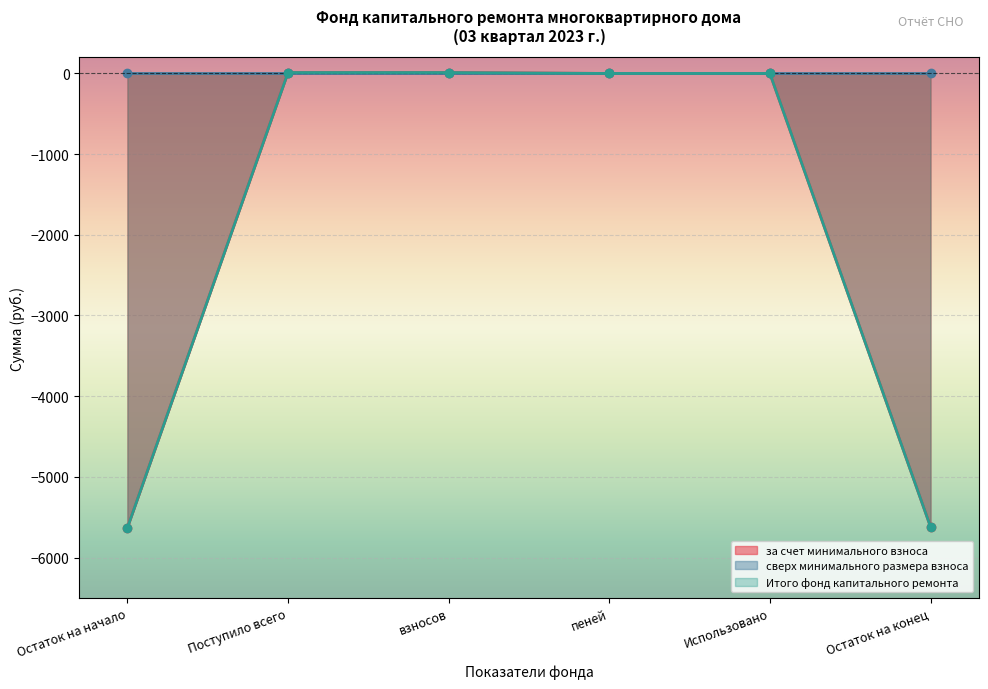

True or false: за счет минимального взноса has a value of -5619.2 at Остаток на конец.

True